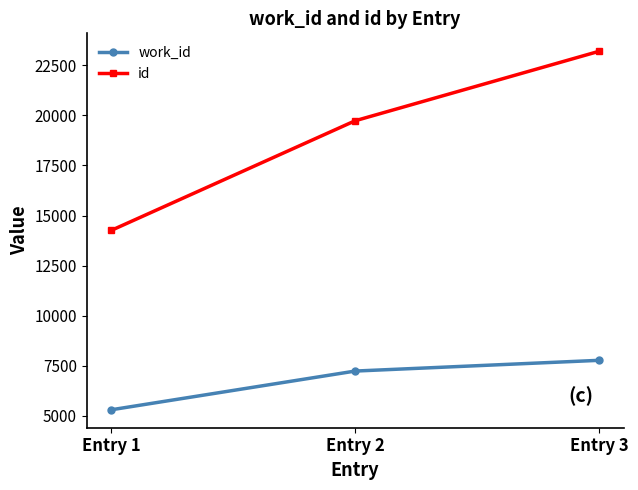

How many lines are shown in the chart?

2